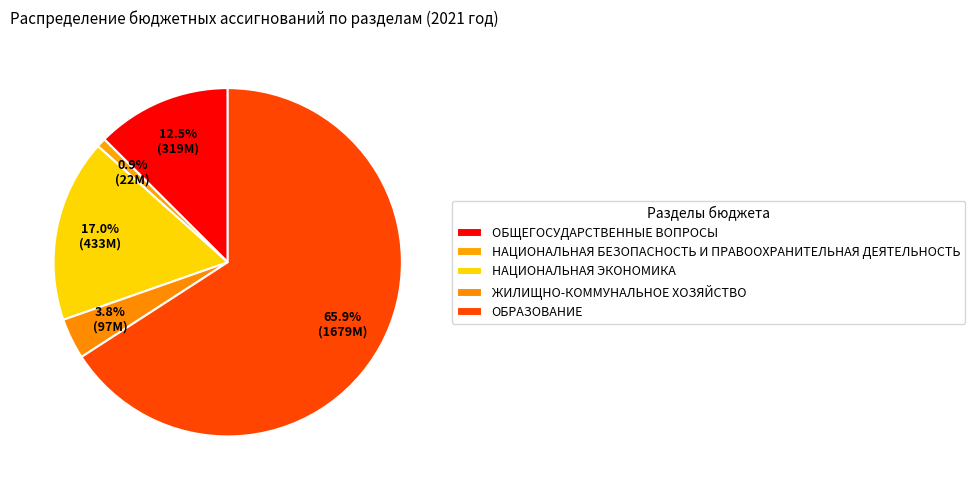

To the nearest percent, what is the difference between the ОБЩЕГОСУДАРСТВЕННЫЕ ВОПРОСЫ and НАЦИОНАЛЬНАЯ ЭКОНОМИКА slice percentages?

4%